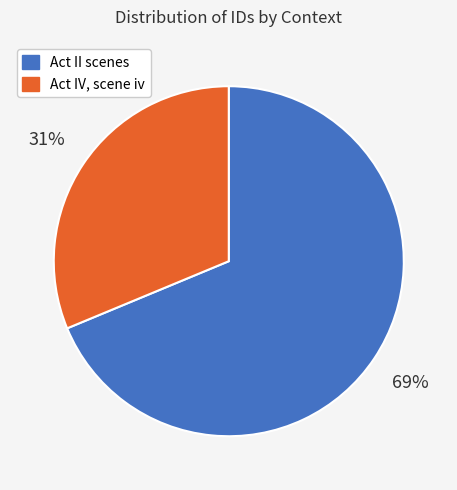

How many slices are in this pie chart?

2